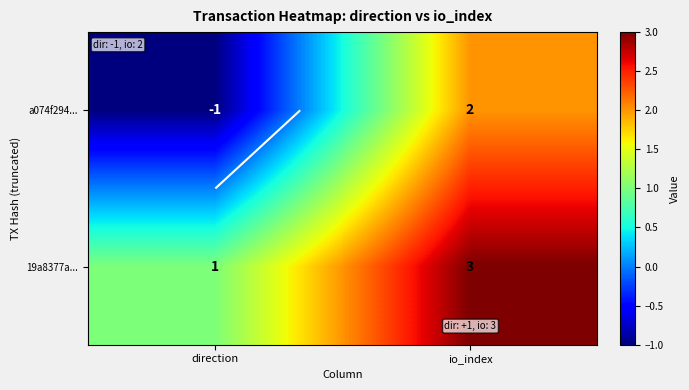

List the series in order of their peak value, highest first.

19a8377a..., a074f294...